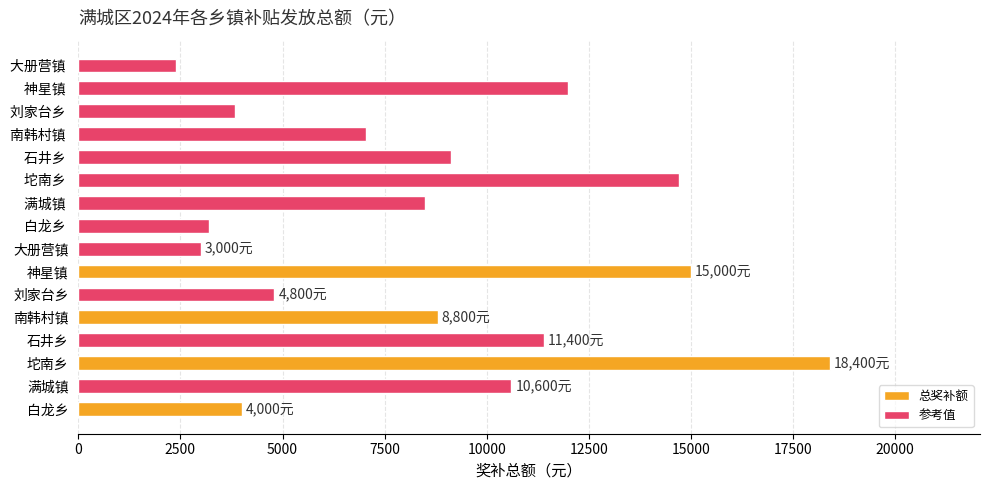

Rank the series by their maximum value, from highest to lowest.

总奖补额, 参考值